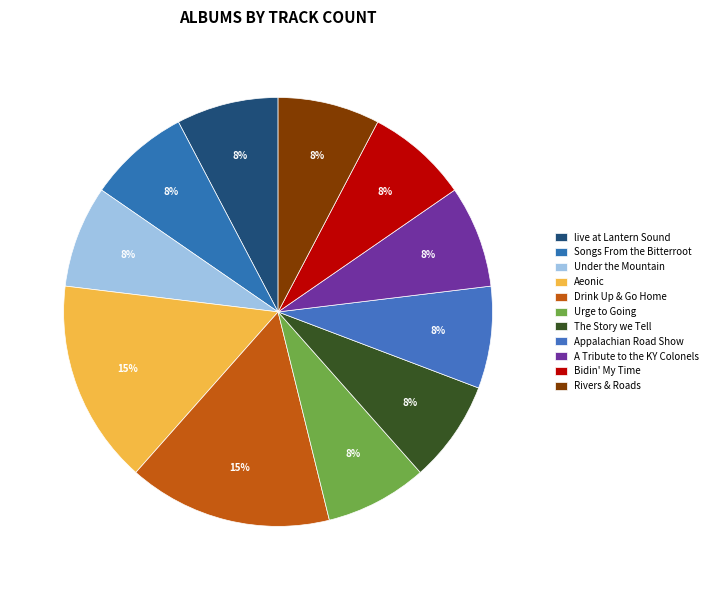

Which has a higher value, Rivers & Roads or The Story we Tell?

Rivers & Roads